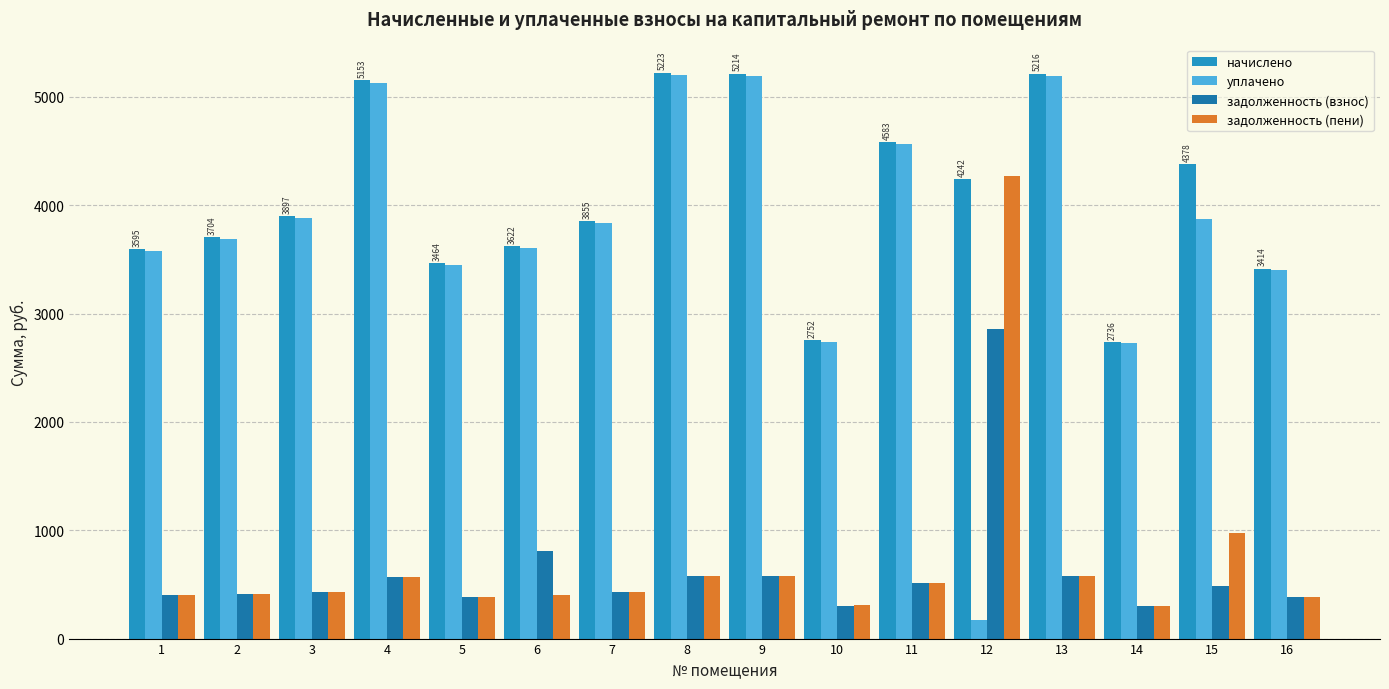

Which series changed the most between 3 and 10?

начислено